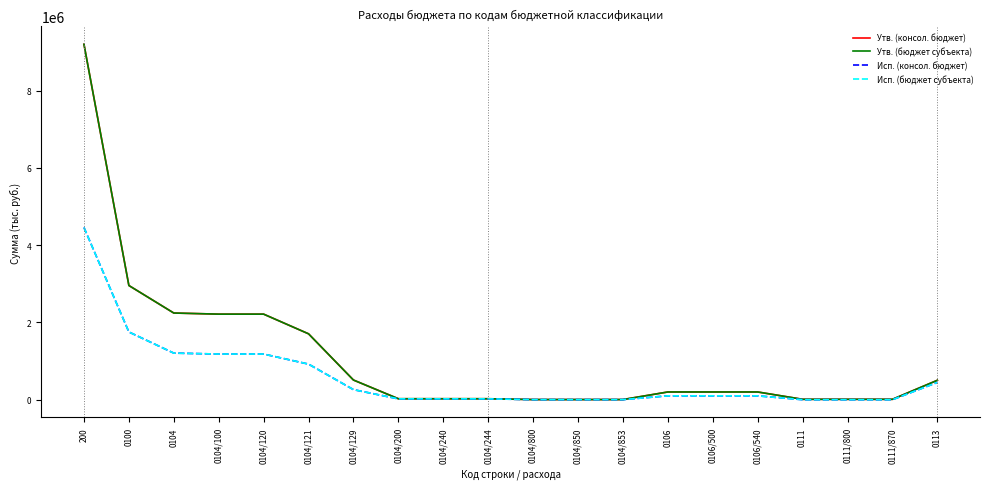

Reading left to right, transcribe all the data shown in this chart.

Утв. (консол. бюджет): 9200300.0	2955810.0	2243510.0	2214700.0	2214700.0	1705500.0	509200.0	24910.0	24910.0	24910.0	3900.0	3900.0	3900.0	200000.0	200000.0	200000.0	10000.0	10000.0	10000.0	502300.0
Утв. (бюджет субъекта): 9200300.0	2955810.0	2243510.0	2214700.0	2214700.0	1705500.0	509200.0	24910.0	24910.0	24910.0	3900.0	3900.0	3900.0	200000.0	200000.0	200000.0	10000.0	10000.0	10000.0	502300.0
Исп. (консол. бюджет): 4457406.6	1753023.2	1205843.7	1181904.7	1181904.7	921136.6	260768.2	21849.9	21849.9	21849.9	2089.0	2089.0	2089.0	100000.0	100000.0	100000.0	0.0	0.0	0.0	447179.5
Исп. (бюджет субъекта): 4457406.6	1753023.2	1205843.7	1181904.7	1181904.7	921136.6	260768.2	21849.9	21849.9	21849.9	2089.0	2089.0	2089.0	100000.0	100000.0	100000.0	0.0	0.0	0.0	447179.5